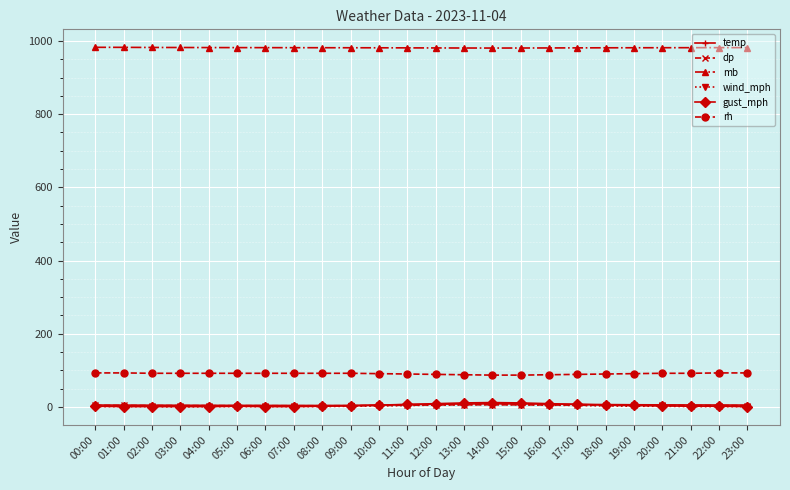

What is the sum of all dp values?

102.5